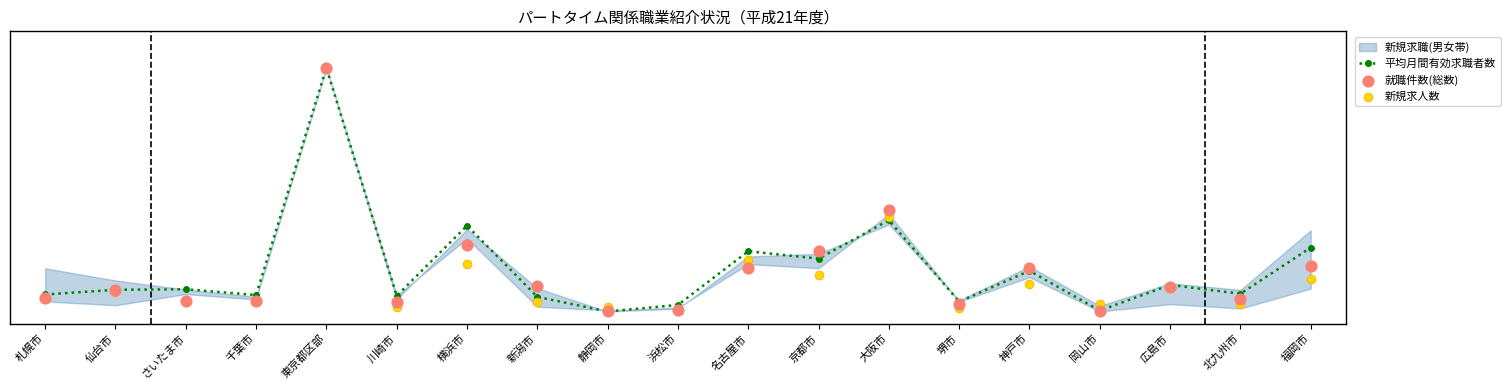

Is the value of 新規求人数 at 札幌市 greater than the value of 就職件数(総数) at 仙台市?

No